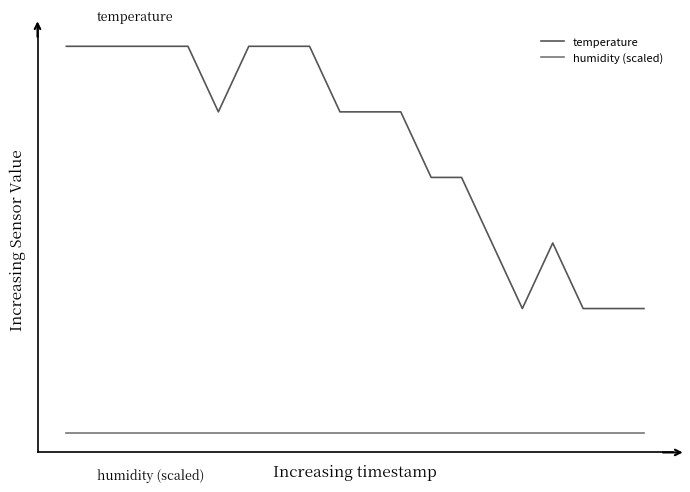

Does the chart have visible grid lines?

No